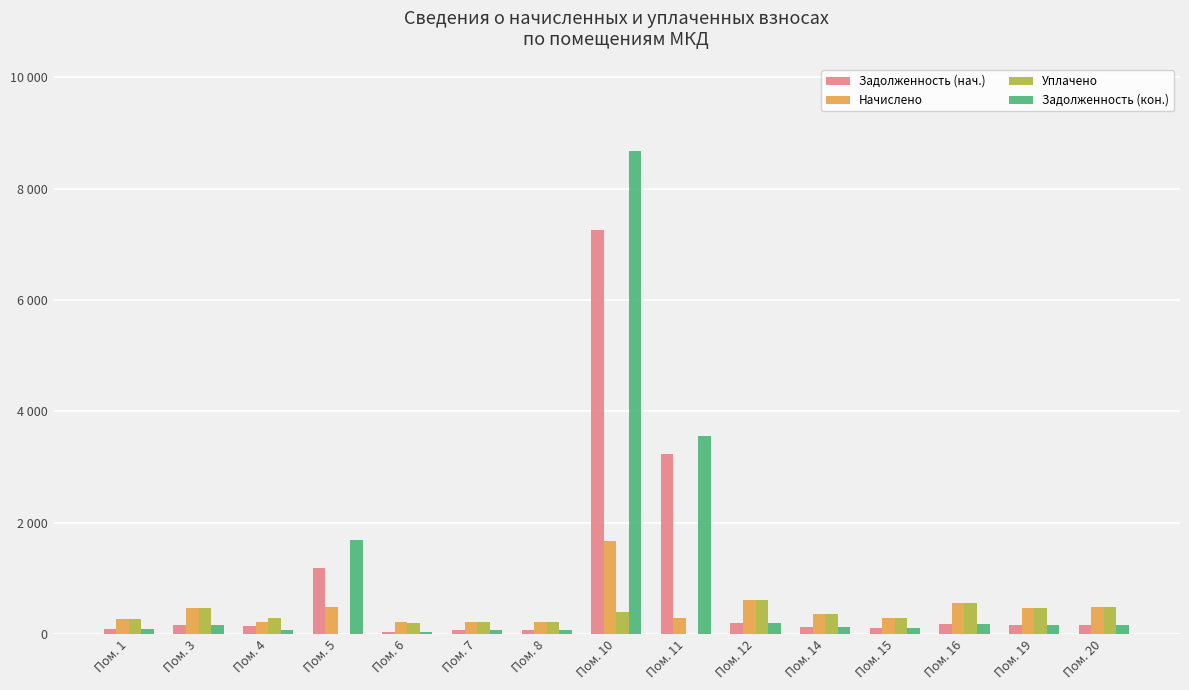

What is the spread (max minus min) of values at Пом. 10?

8285.4